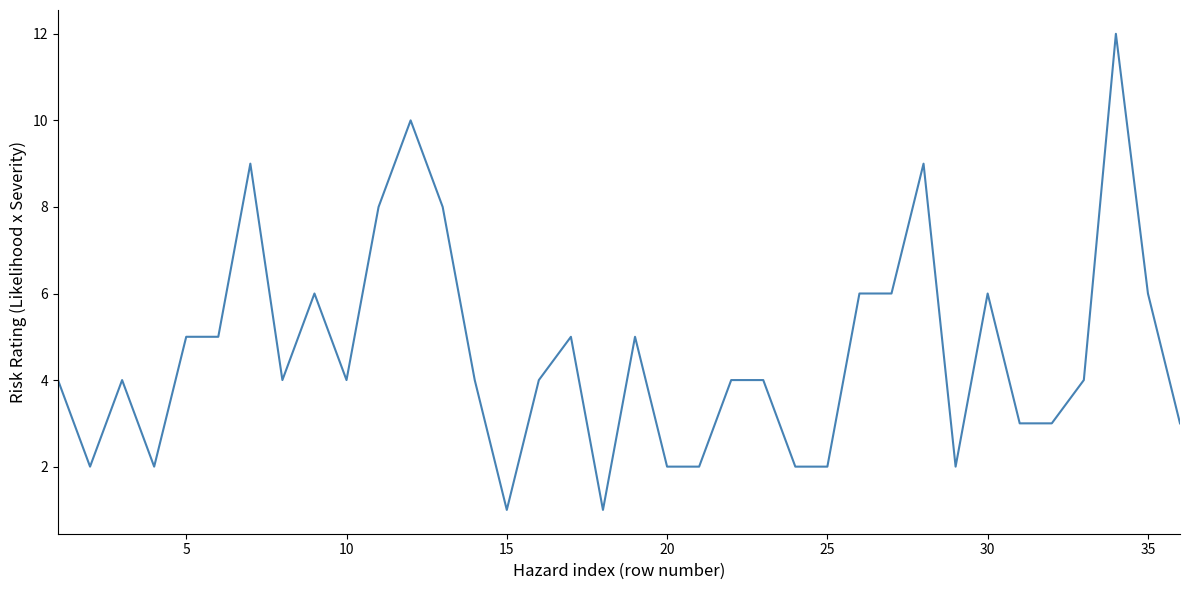

What is the difference between the maximum and minimum values?

11